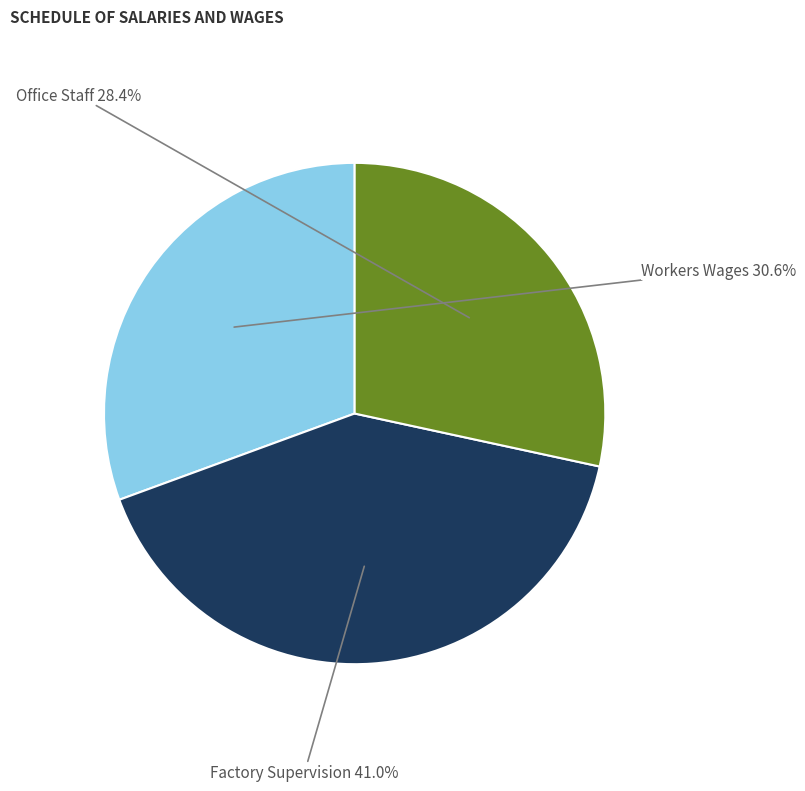

How many slices are in this pie chart?

3